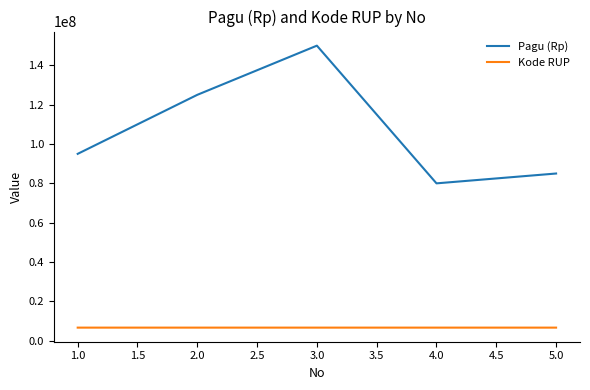

What is the minimum value shown in the chart?

6661190